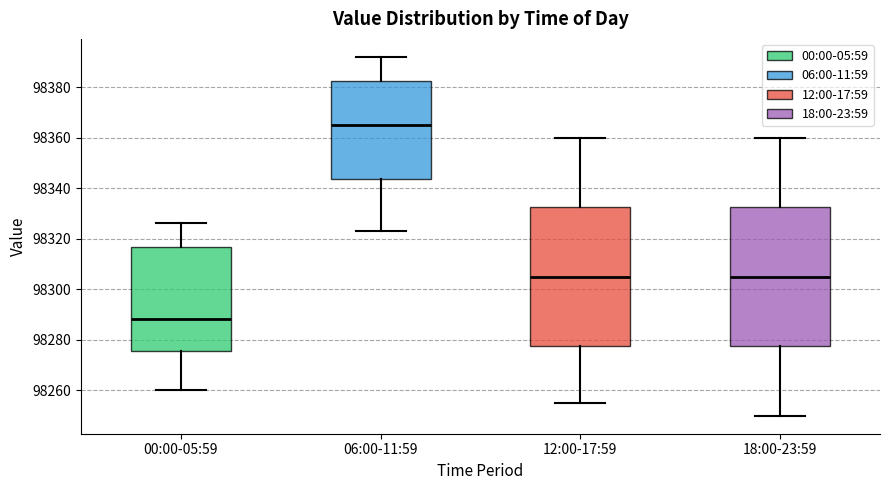

Reading left to right, read every box against the y-axis: the position of its median line, the range the box covers, and the ends of its whiskers. The values are not printed on the chart, so give them approximately, as read against the axis.

00:00-05:59: median 98288, box 98276 to 98316, whiskers 98260 to 98326
06:00-11:59: median 98366, box 98344 to 98382, whiskers 98324 to 98392
12:00-17:59: median 98306, box 98278 to 98332, whiskers 98256 to 98360
18:00-23:59: median 98306, box 98278 to 98332, whiskers 98250 to 98360